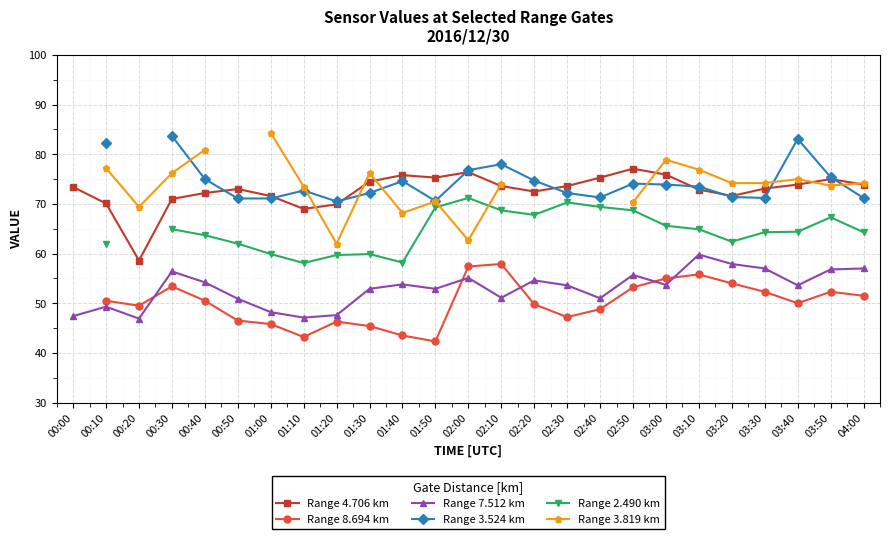

Does the chart display data point markers on the line(s)?

Yes